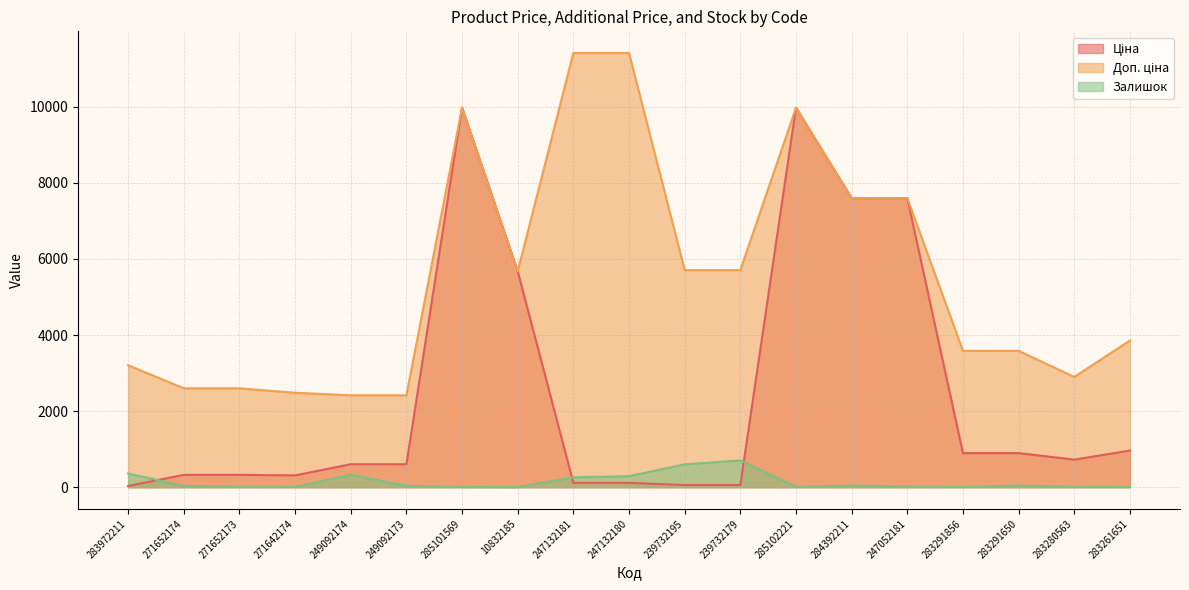

Is it true that Залишок equals 290.0 at 247132180?

True